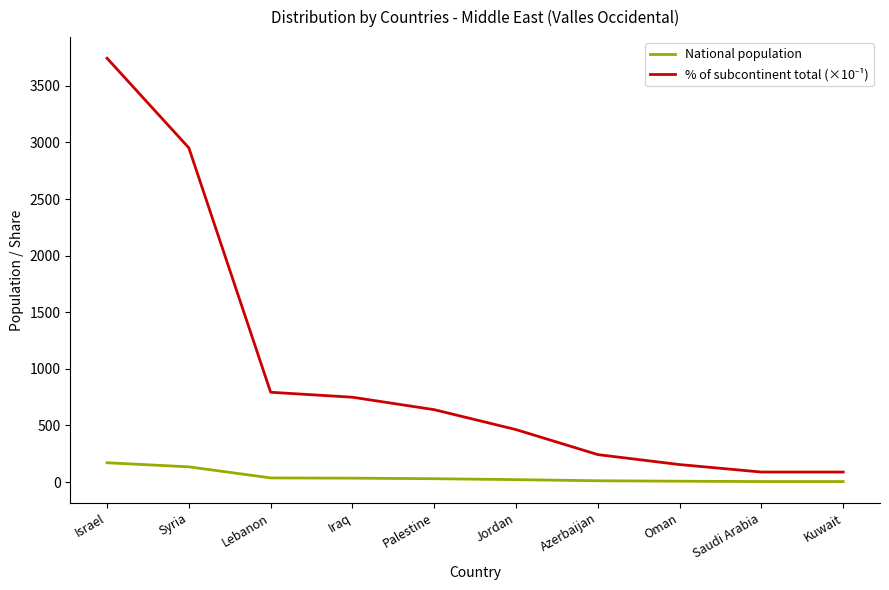

What is the greatest value displayed?

3744